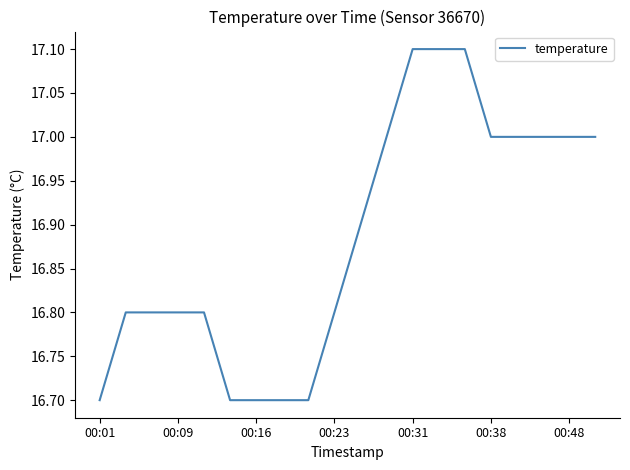

What is the smallest value displayed?

16.7